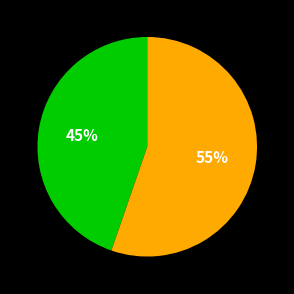

To the nearest percent, what is the average slice percentage?

50%